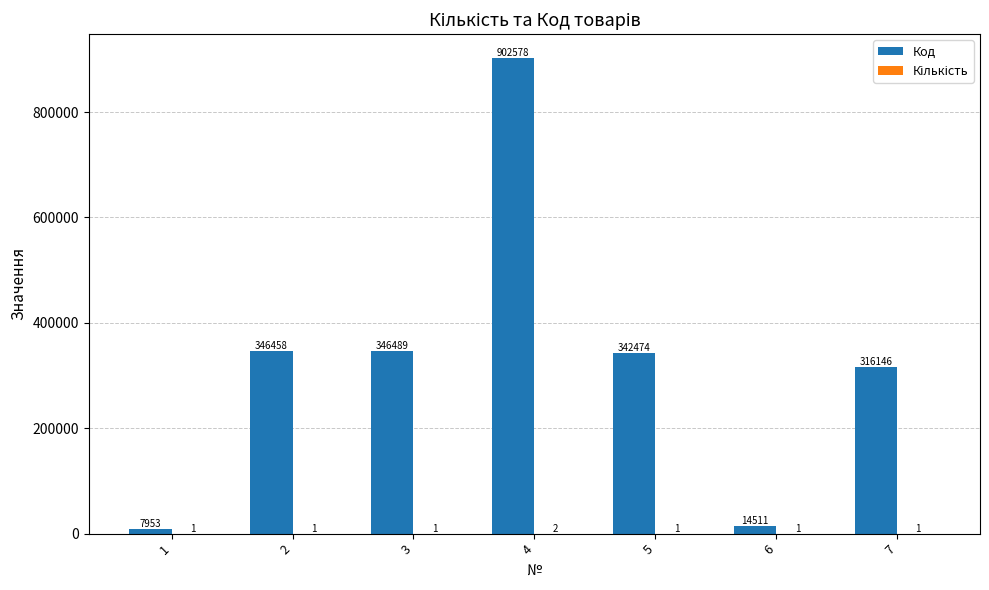

How many distinct data groups are displayed?

2